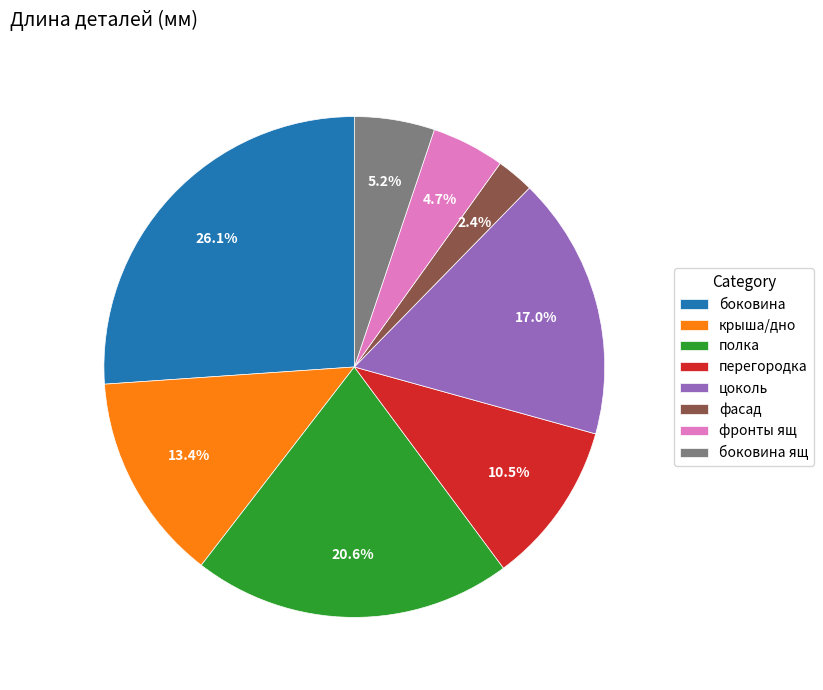

What is the total percentage of фасад and боковина?

28.5%